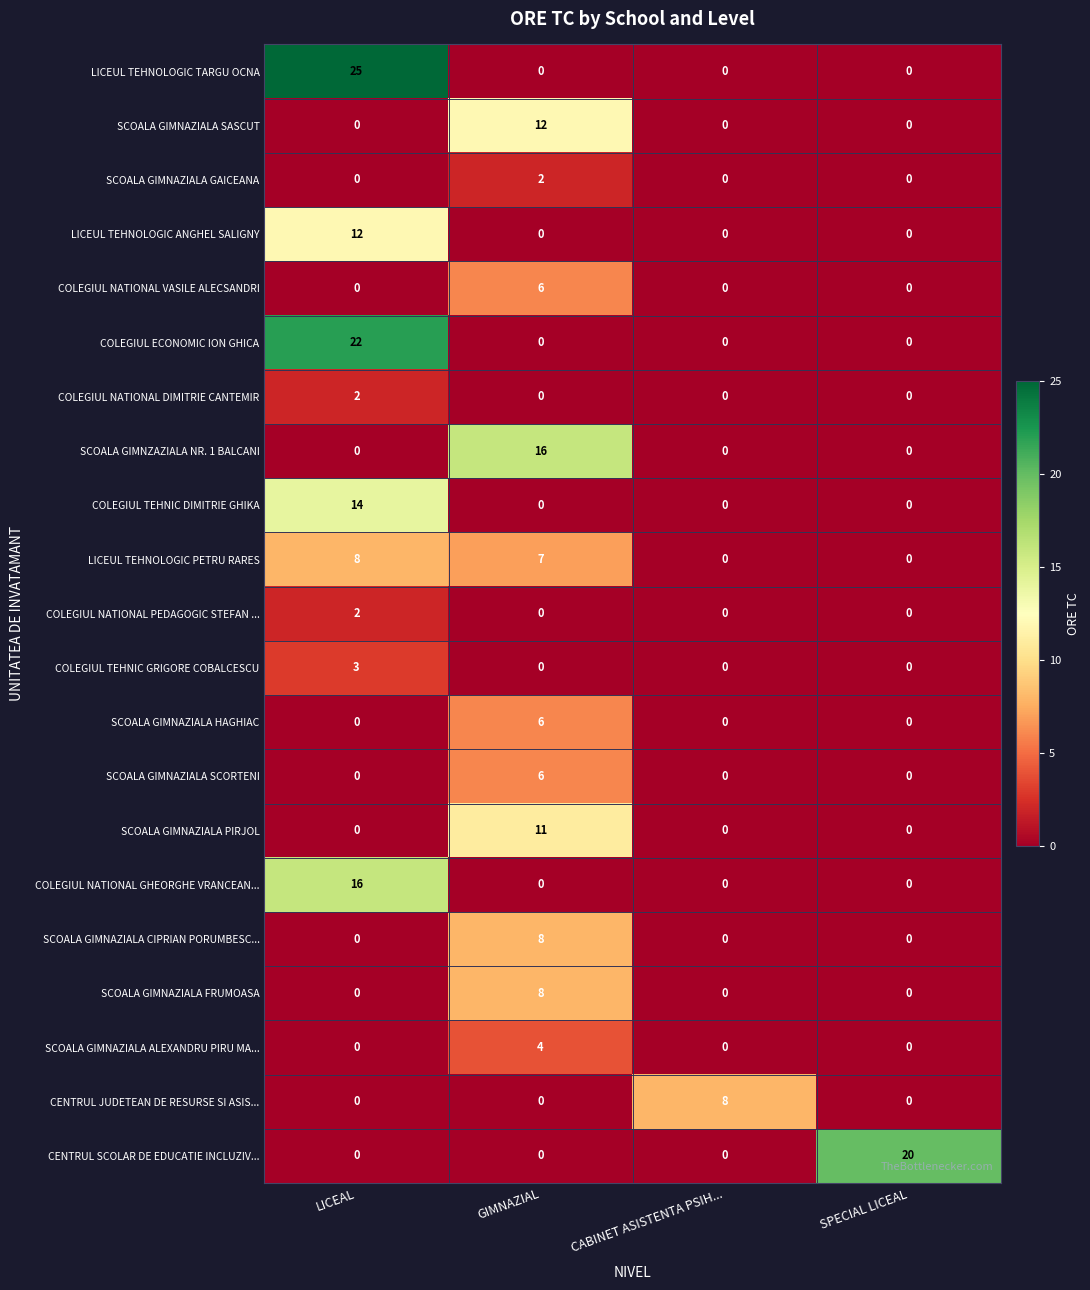

What is the average value of the COLEGIUL NATIONAL GHEORGHE VRANCEAN... series?

4